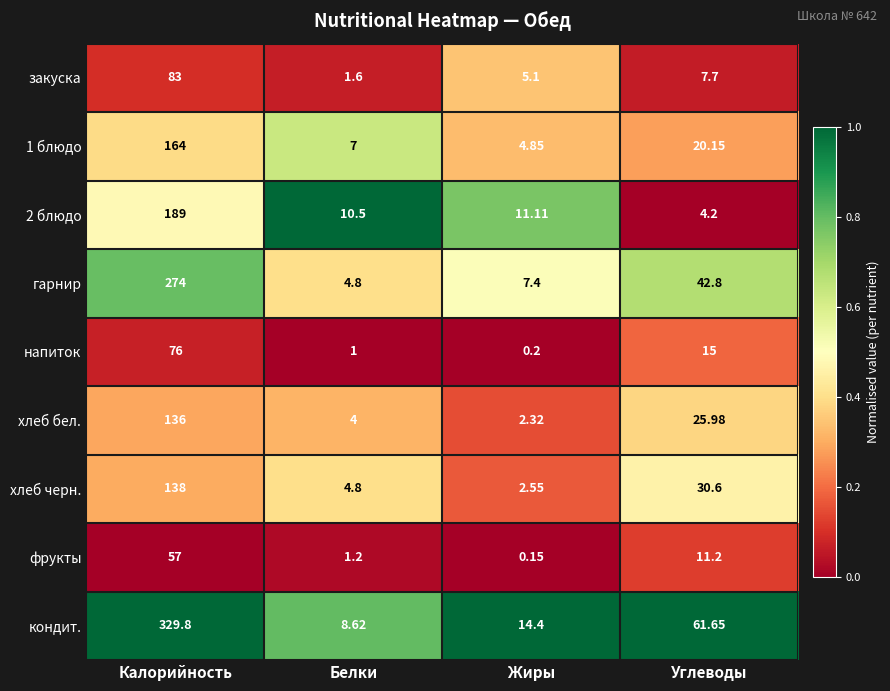

At which category does the chart reach its minimum across all series?

Жиры